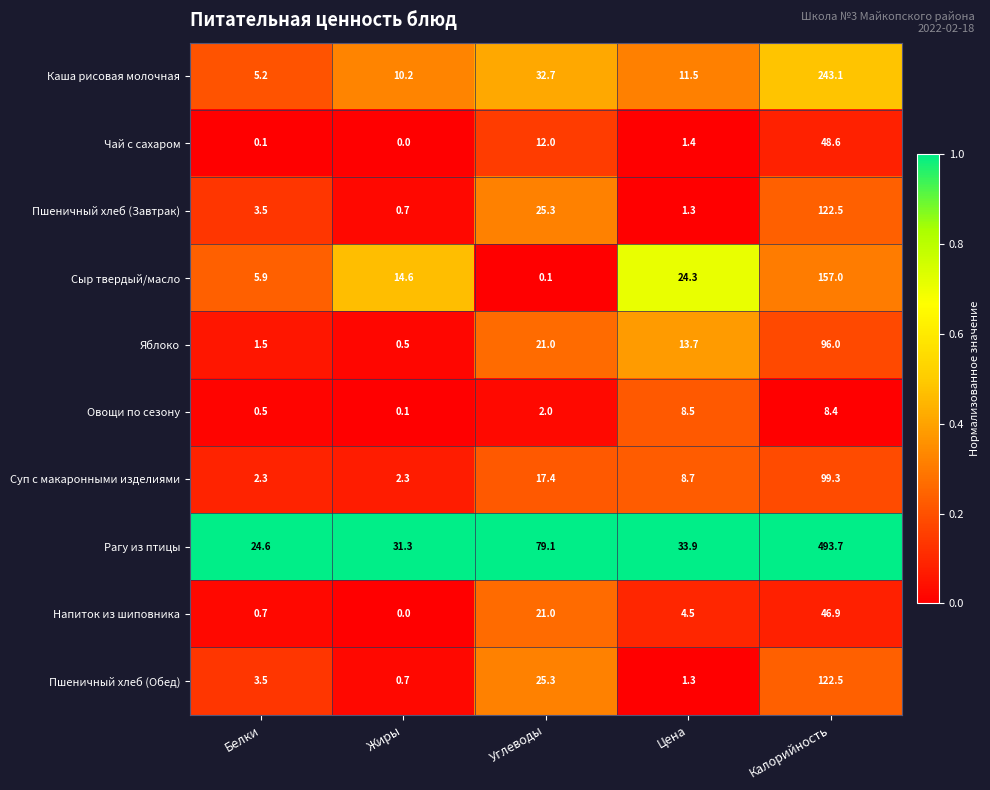

True or false: Овощи по сезону has a value of 8.4 at Калорийность.

True